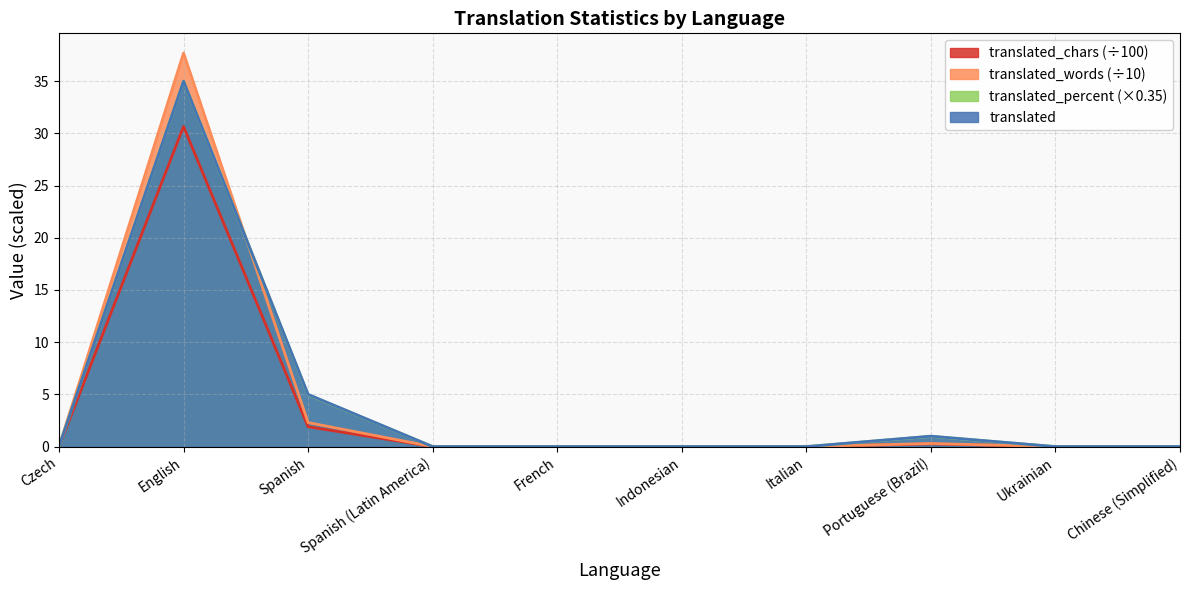

Is the value of translated_chars at Portuguese (Brazil) greater than the value of translated_words at Chinese (Simplified)?

Yes